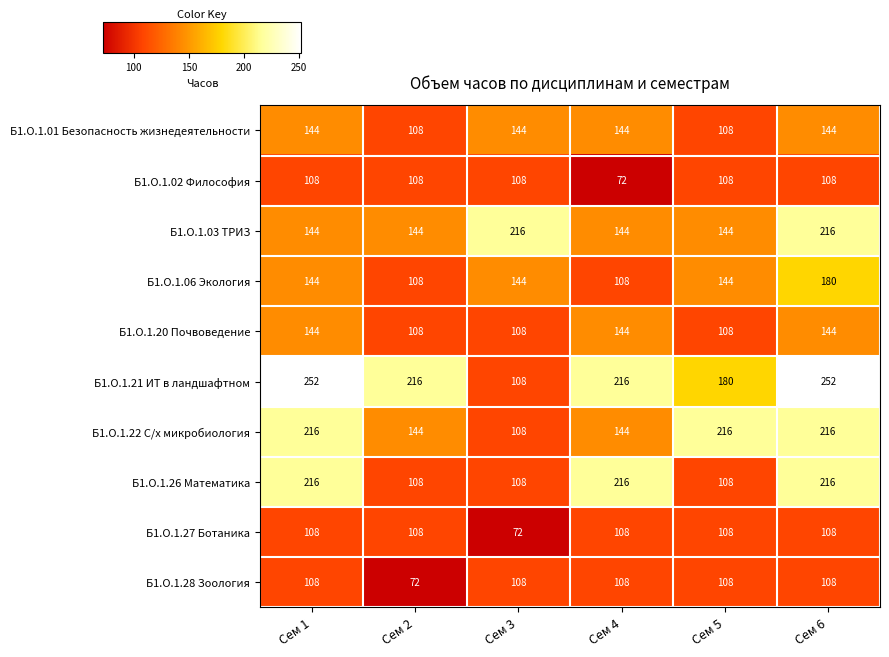

The value of Б1.О.1.21 ИТ в ландшафтном at Сем 5 is 180. True or false?

True